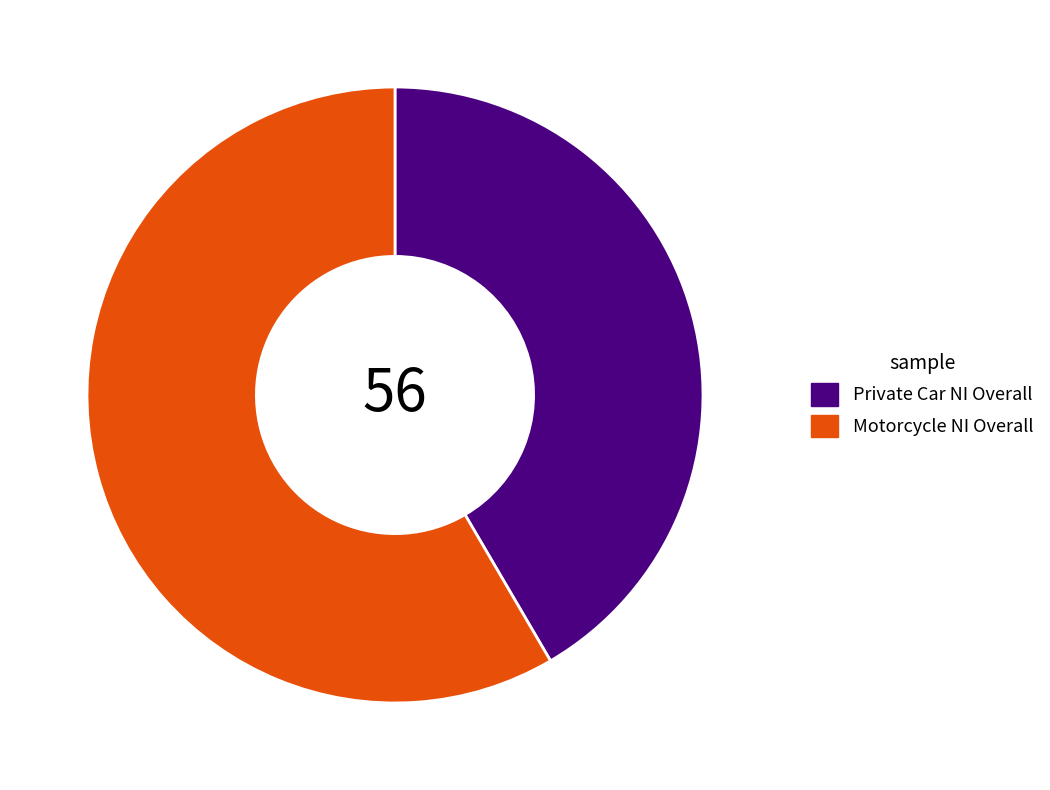

Which category has the smallest portion of the pie?

Private Car NI Overall